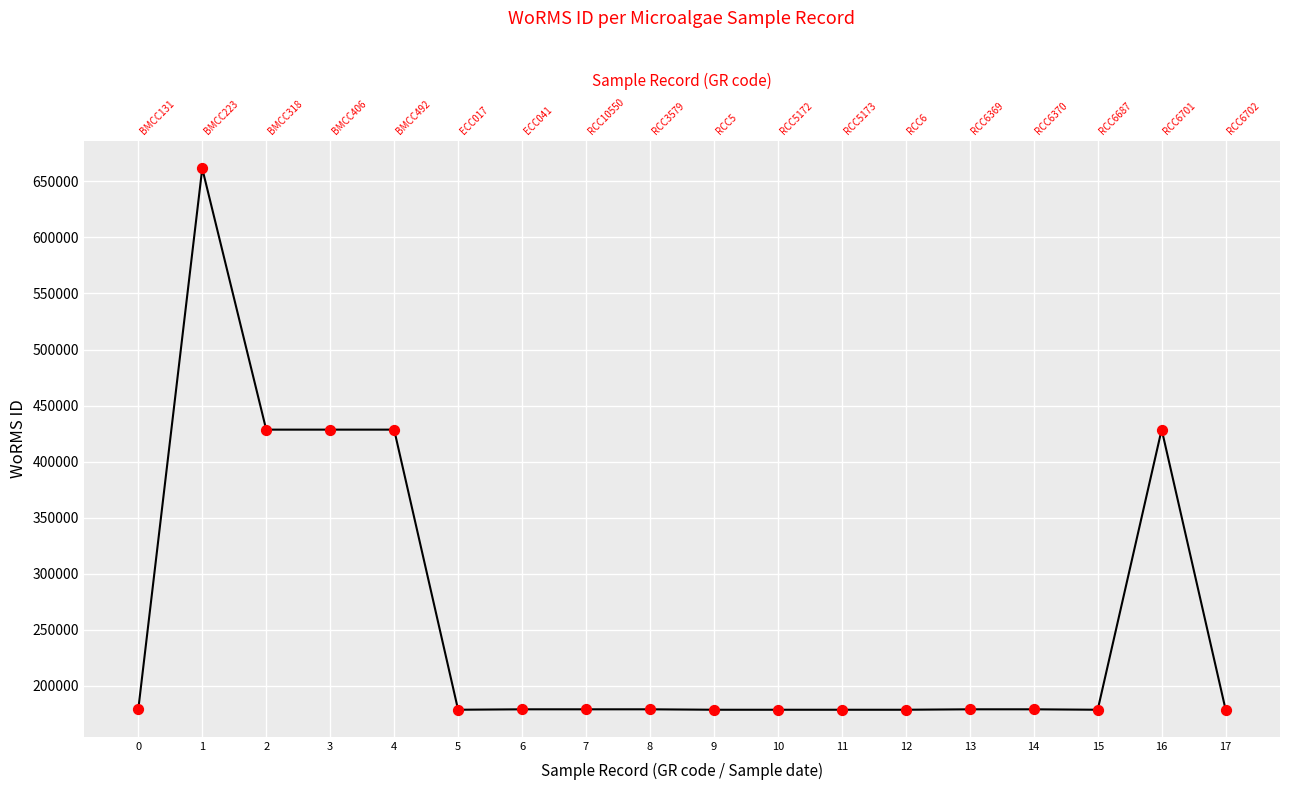

Approximately how many times larger is the value at 1 compared to 16?

1.5